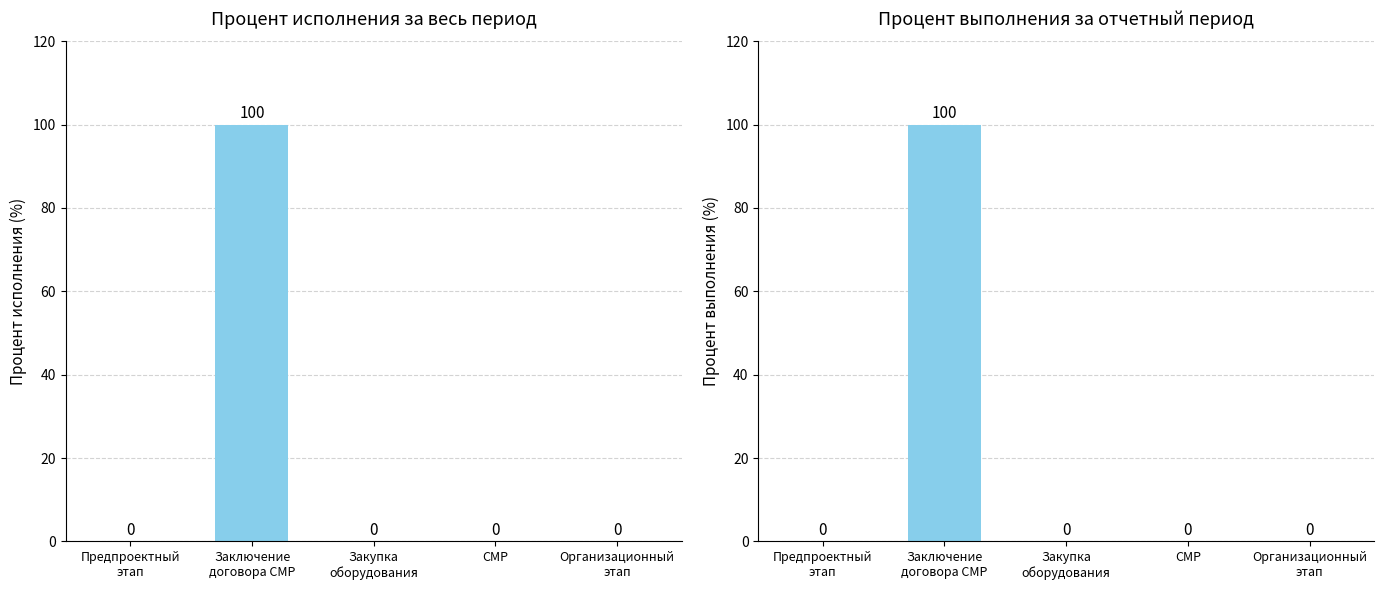

What position from the left is Организационный этап?

5